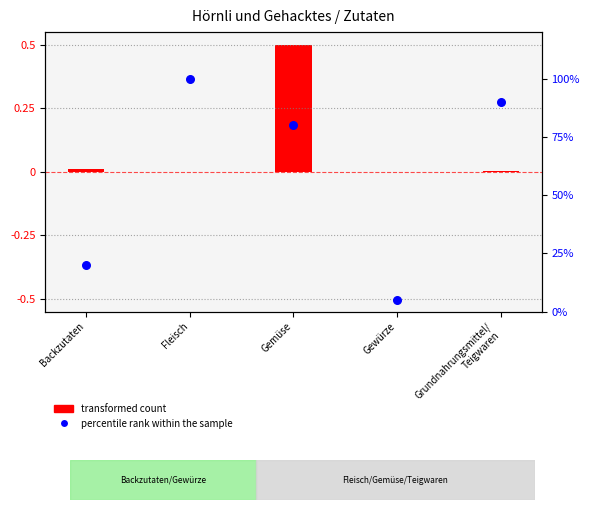

Which series reaches the minimum Y coordinate?

transformed count